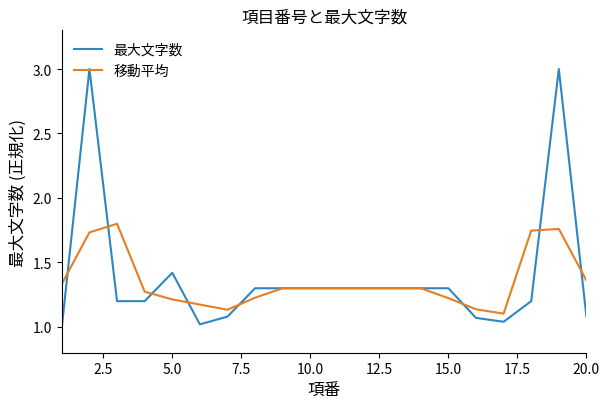

Rank the series by their maximum value, from highest to lowest.

最大文字数, 移動平均